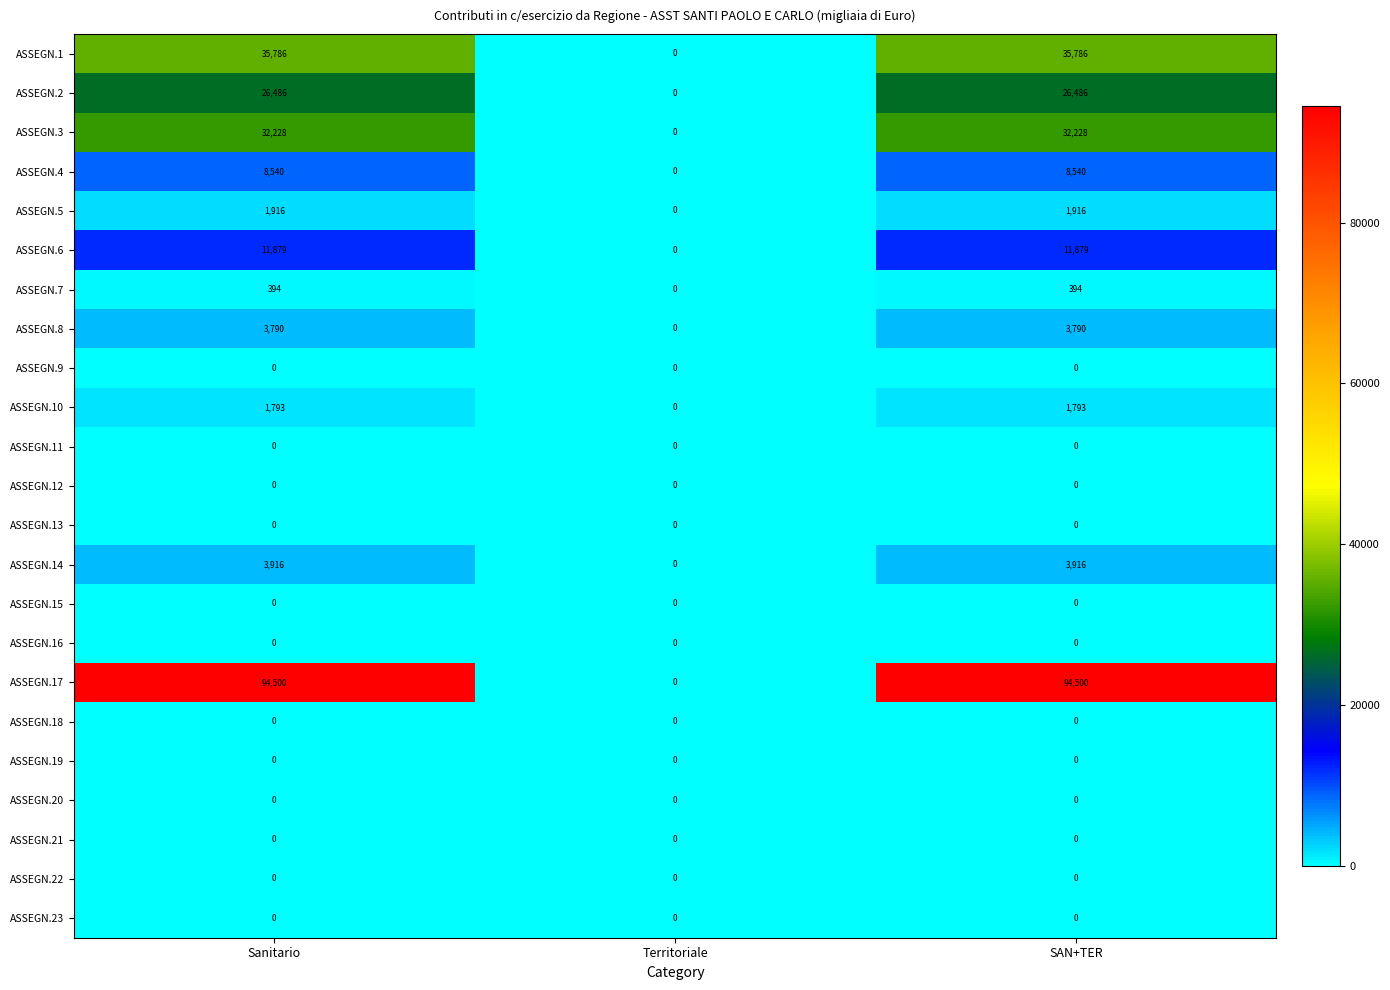

What is the maximum value for ASSEGN.2?

26486